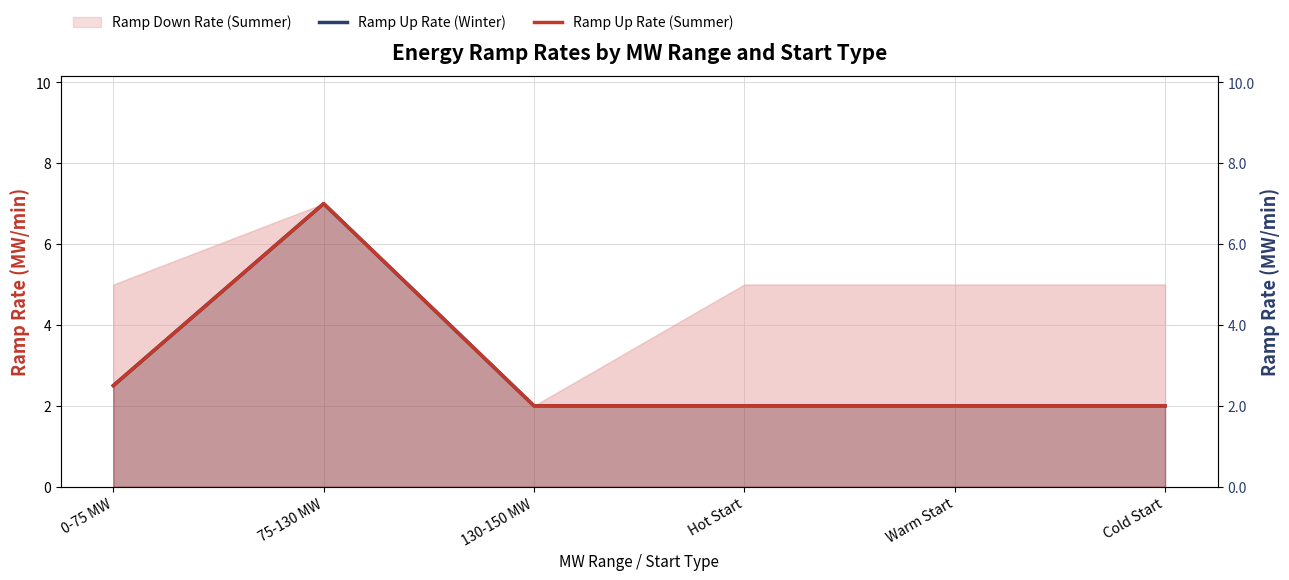

Is the value of Ramp Up Rate (Winter) at 130-150 MW greater than the value of Ramp Up Rate (Summer) at Hot Start?

No